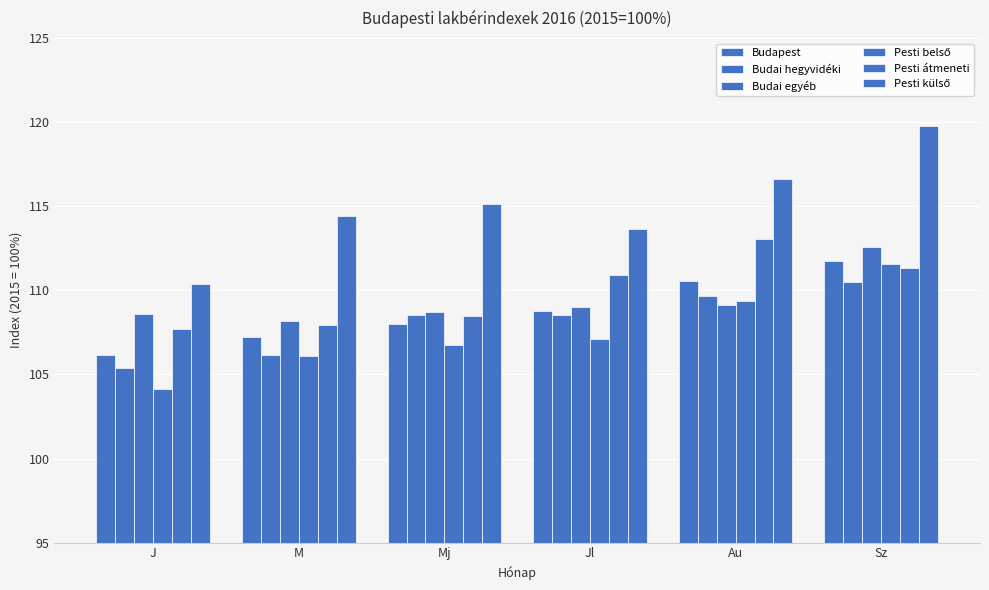

Are the bars horizontal?

No